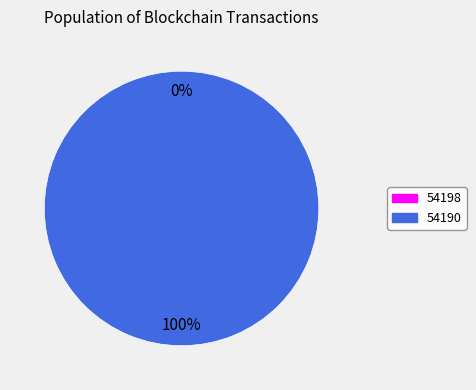

To the nearest percent, what is the combined percentage of 54198 and 54190?

100%